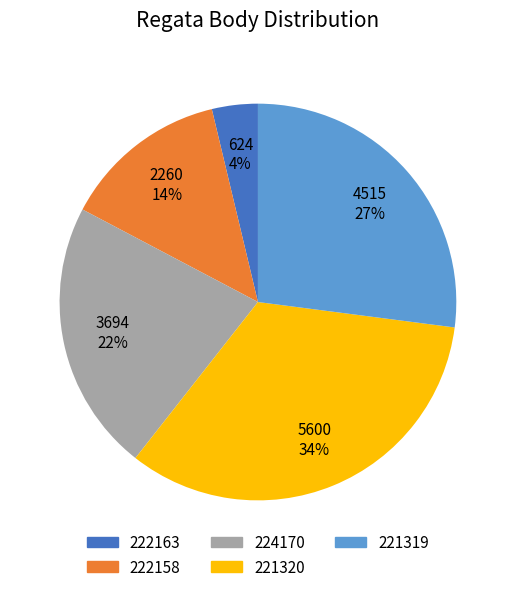

How many segments does this pie chart have?

5